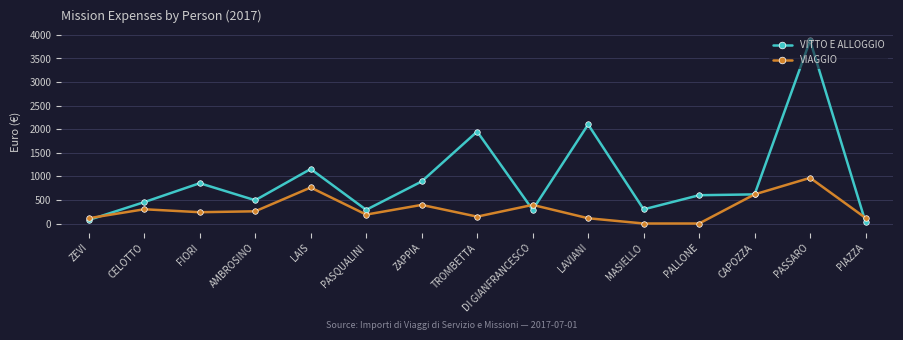

Is it true that VIAGGIO equals 239.7 at FIORI?

True